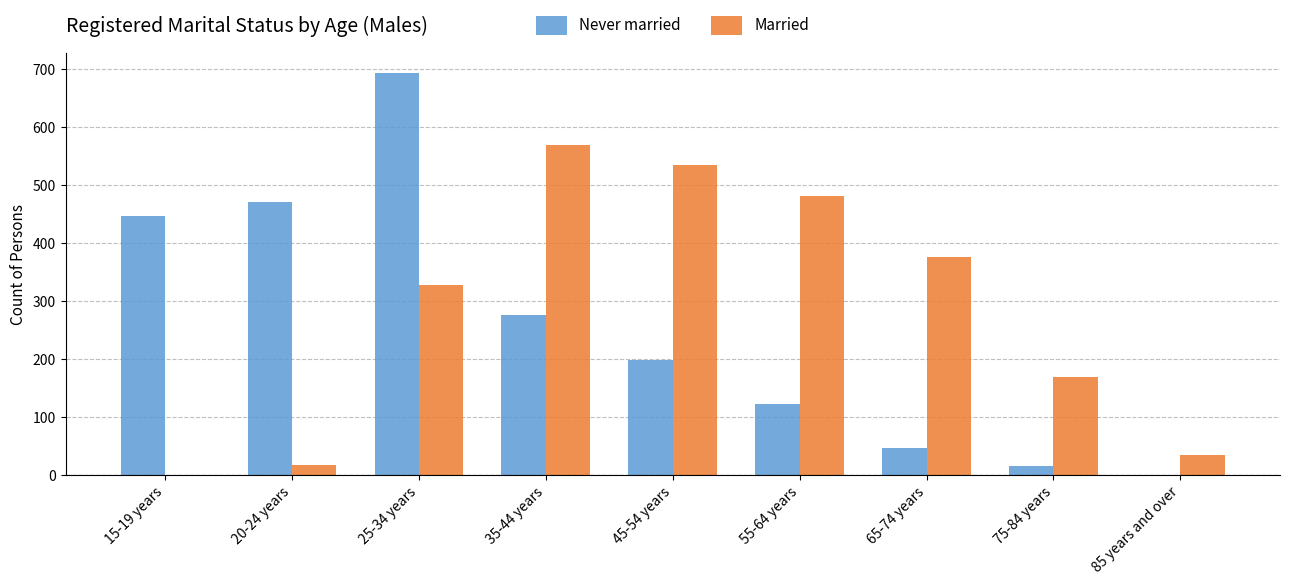

Is it true that Never married equals -421 at 85 years and over?

False